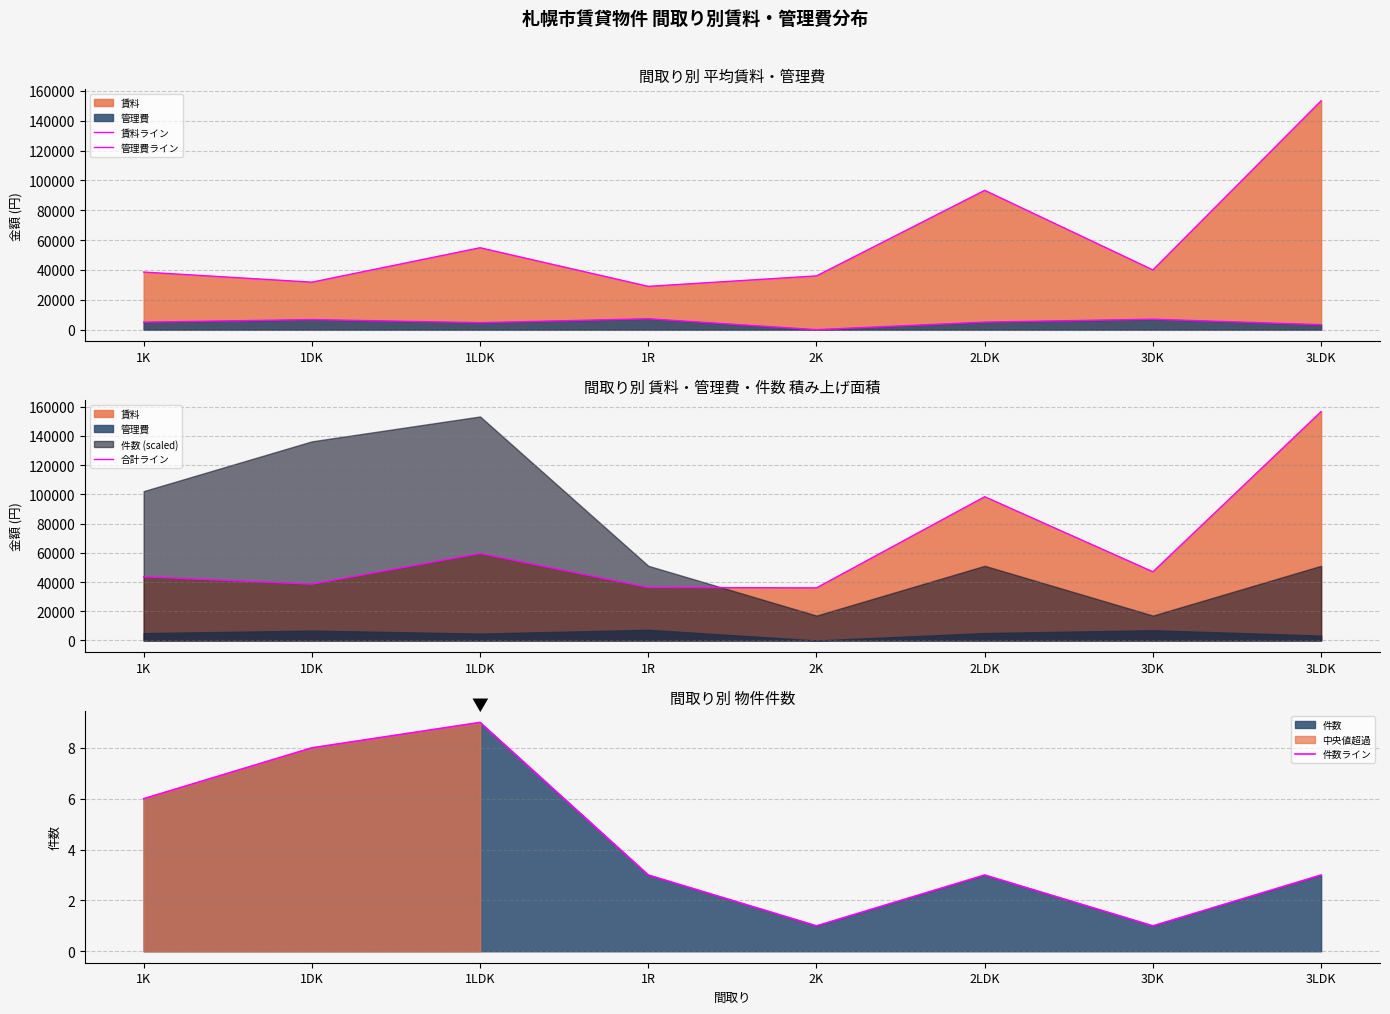

Reading left to right, what are all the values shown in this chart?

賃料ライン: 38583	31813	54875	29000	36000	93333	40000	153333
管理費ライン: 5022	6748	4694	7300	0	5060	7000	3333
合計ライン: 43605	38561	59569	36300	36000	98393	47000	156666
件数ライン: 6	8	9	3	1	3	1	3